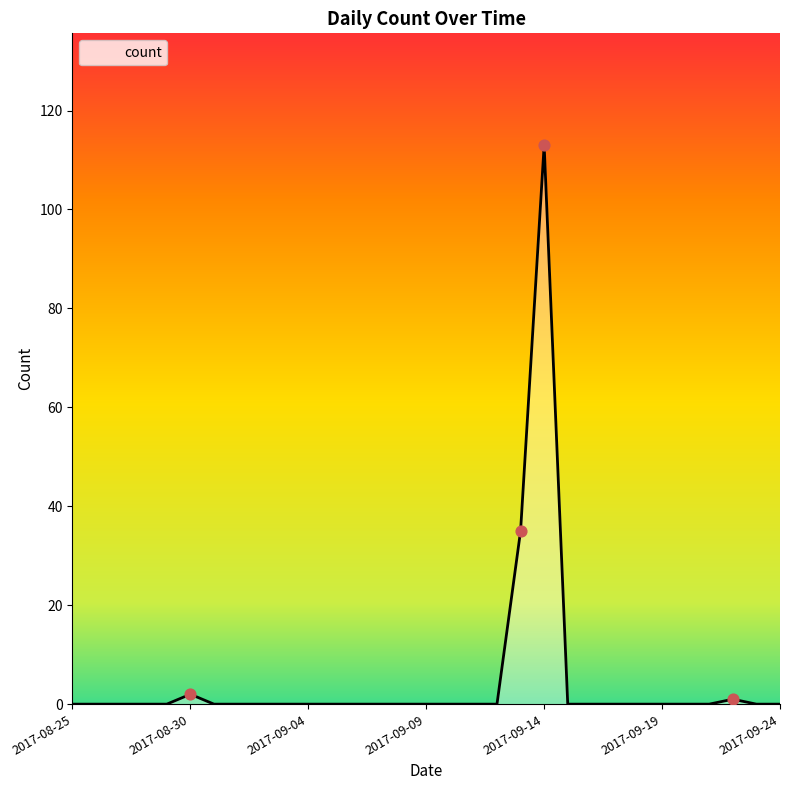

Between 2017-09-23 and 2017-09-05, which is larger?

2017-09-23